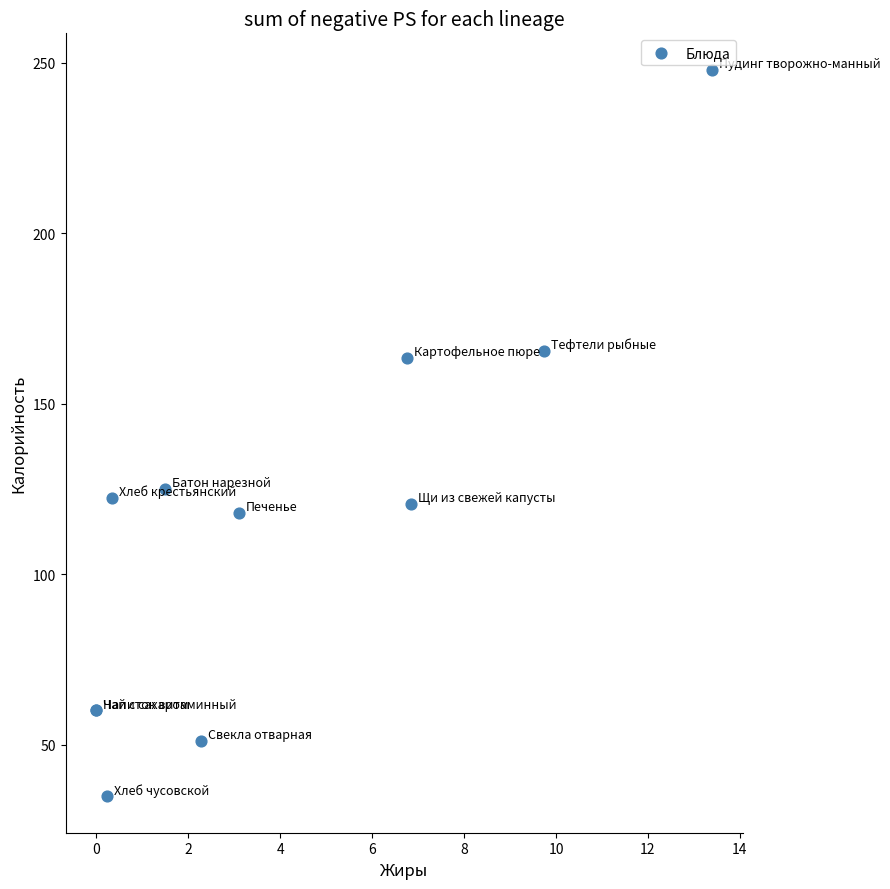

What Y value in the scatter plot is closest to 141?

125.0